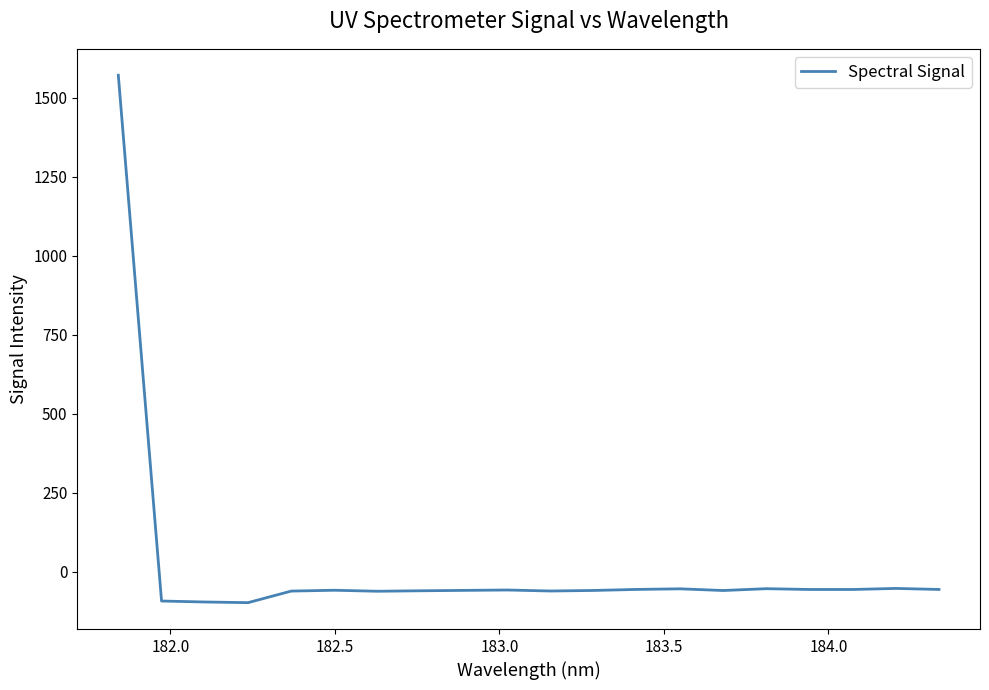

What is the minimum value shown in the chart?

-97.8